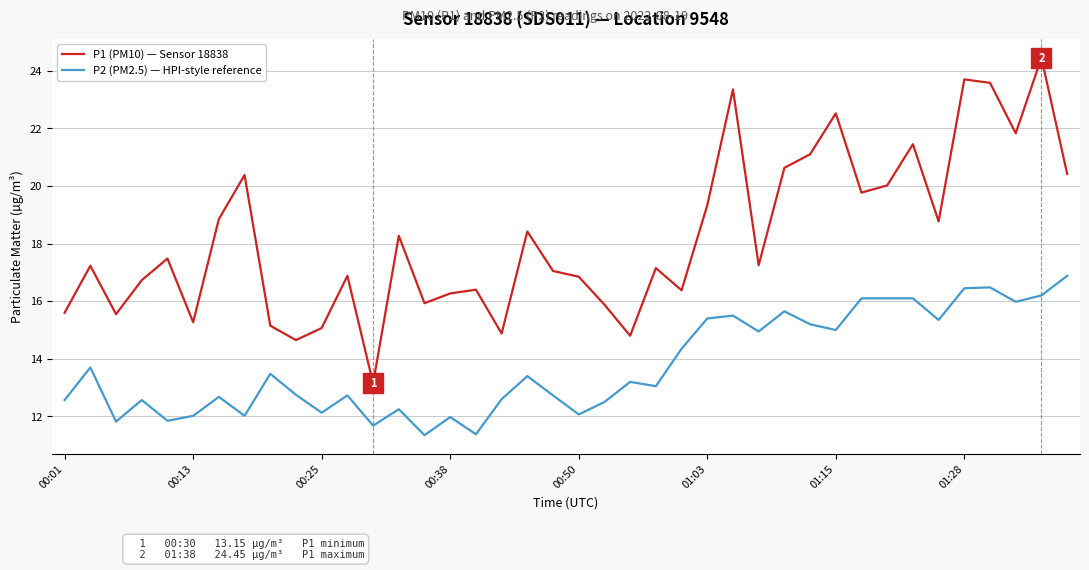

True or false: P2 (PM2.5) — HPI-style reference and P1 (PM10) — Sensor 18838 intersect in this chart.

False